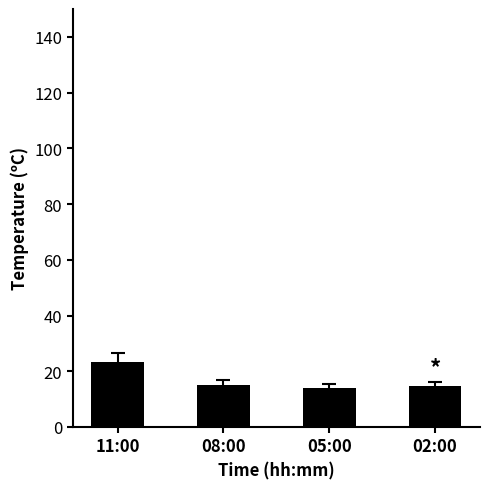

What is the difference between the maximum and second lowest values?

8.7